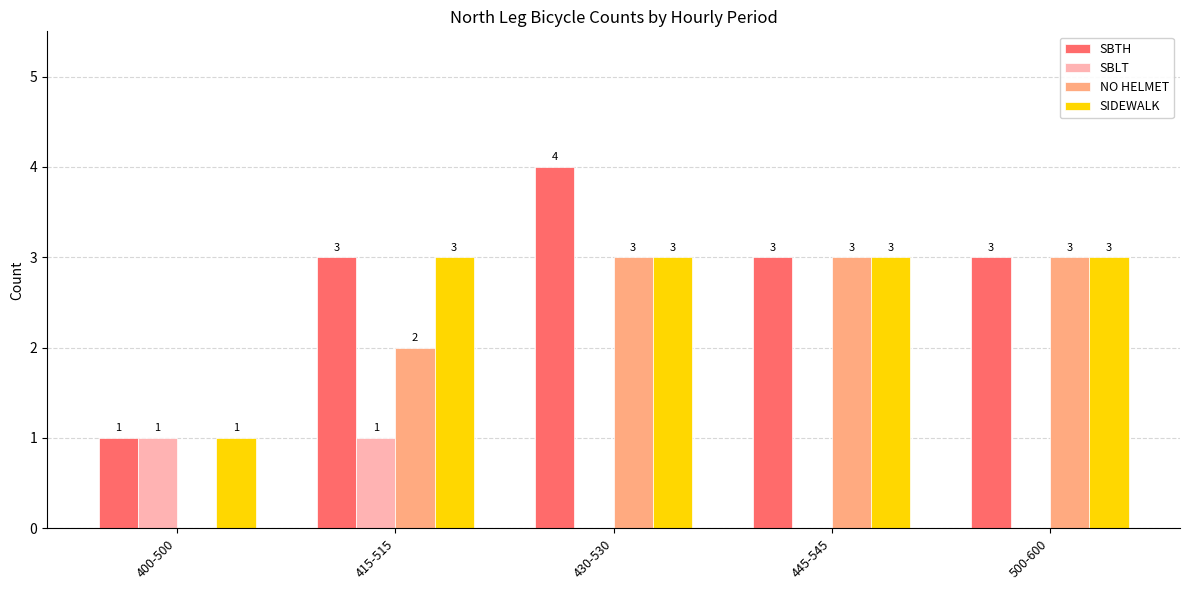

Reading left to right, extract all data points from this chart.

SBTH: 1	3	4	3	3
SBLT: 1	1	0	0	0
NO HELMET: 0	2	3	3	3
SIDEWALK: 1	3	3	3	3